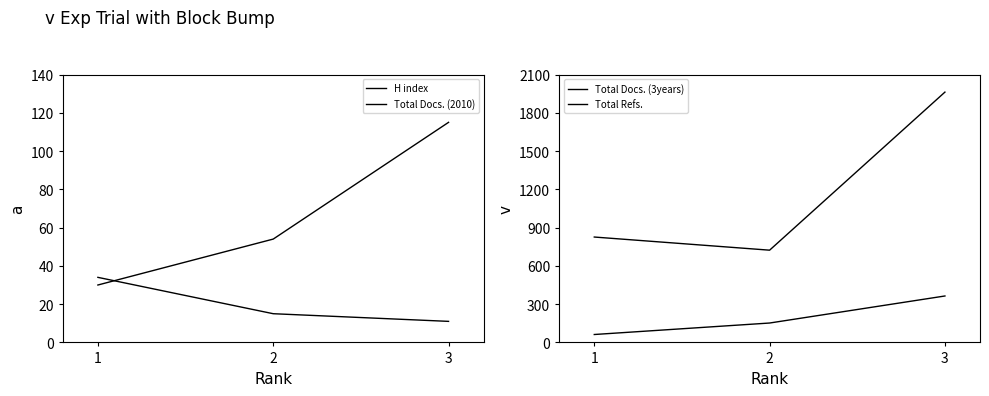

How many values in the Total Refs. series are below 826?

1